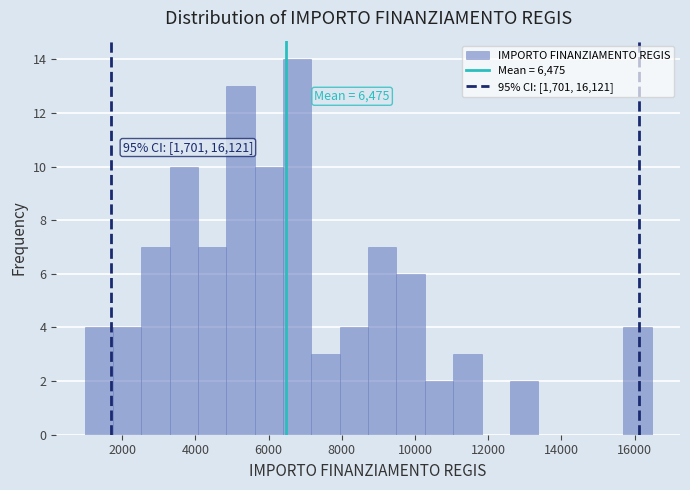

Read against the x-axis, roughly where is the centre of the tallest bar?

6800